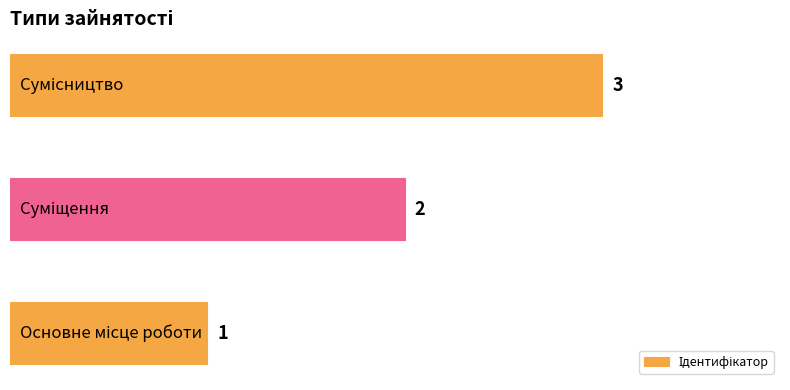

What is the greatest value displayed?

3